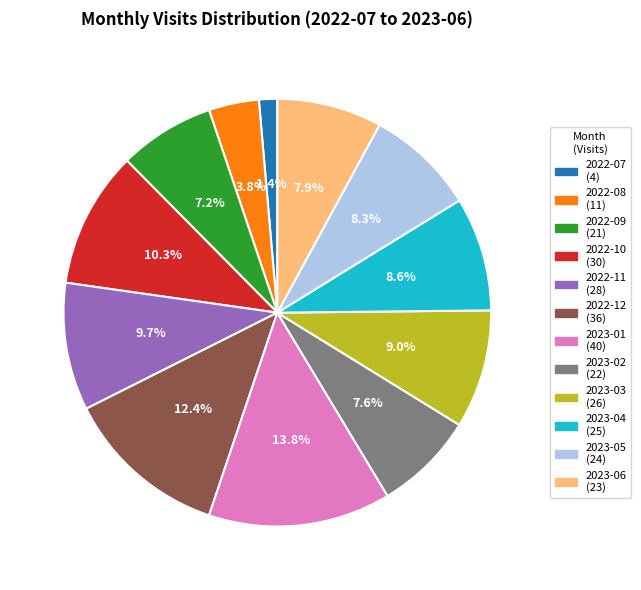

What is the smallest slice in the pie chart?

2022-07